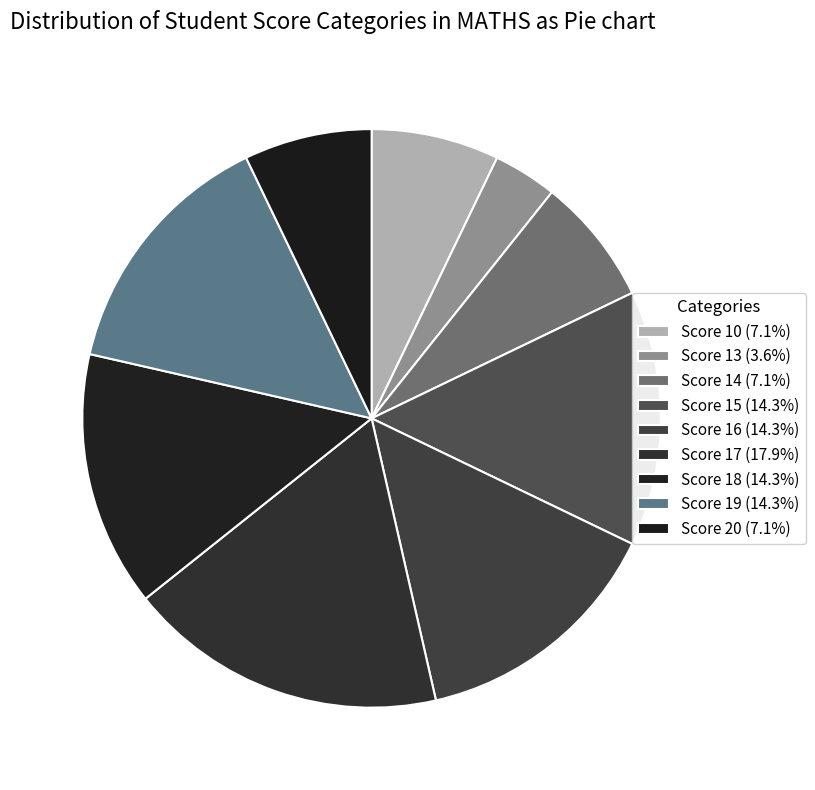

How many slices are in this pie chart?

9